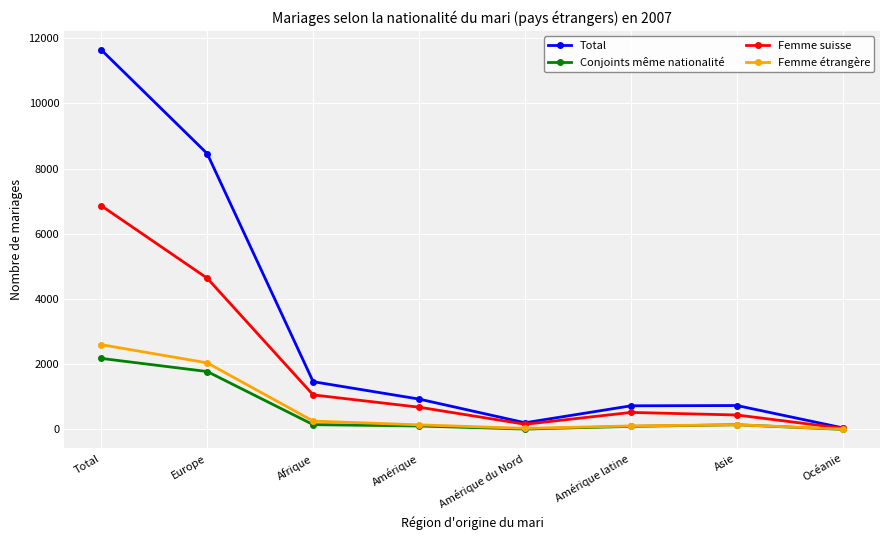

True or false: Total has more than 1 interior local peaks.

False